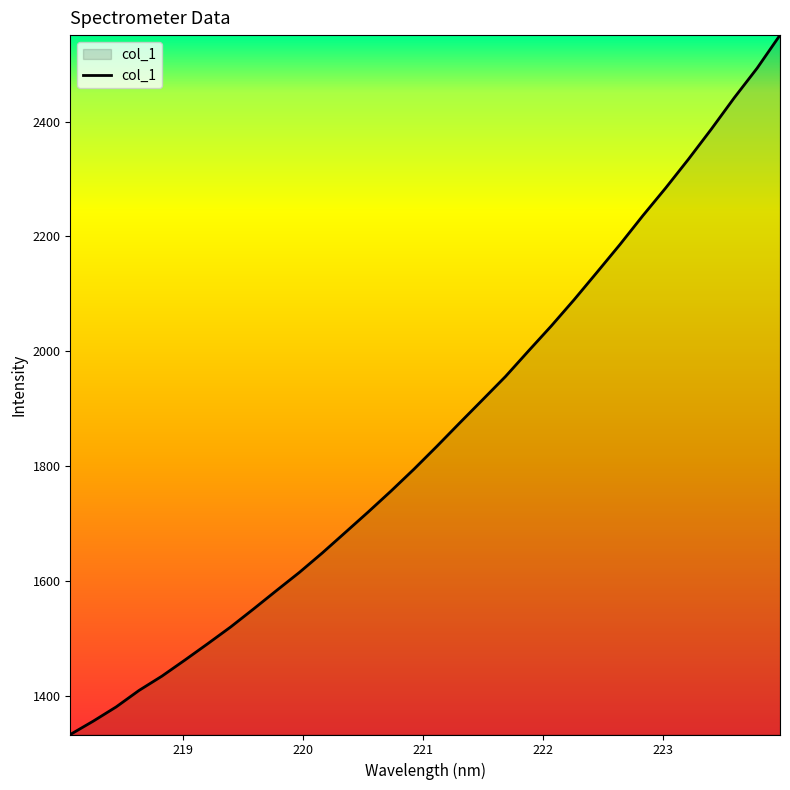

What is the greatest value displayed?

2550.7